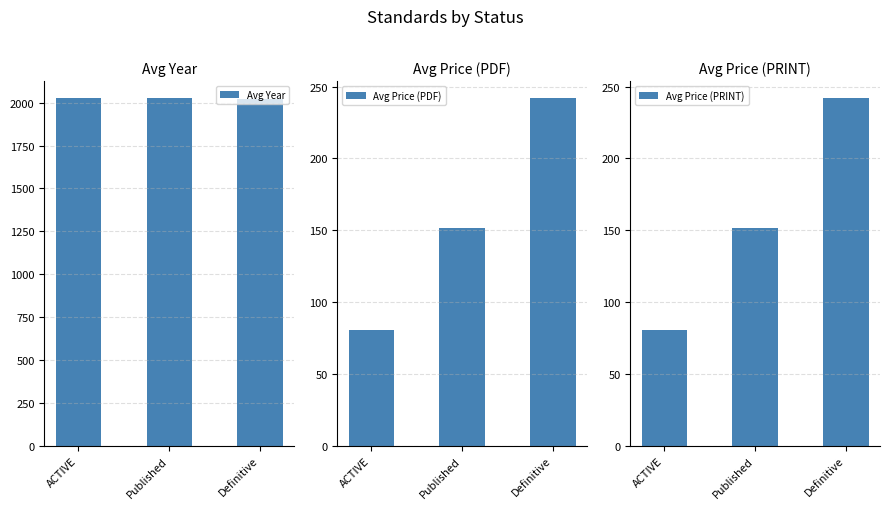

At Published, list the series in order from largest to smallest.

Avg Year, Avg Price (PDF), Avg Price (PRINT)